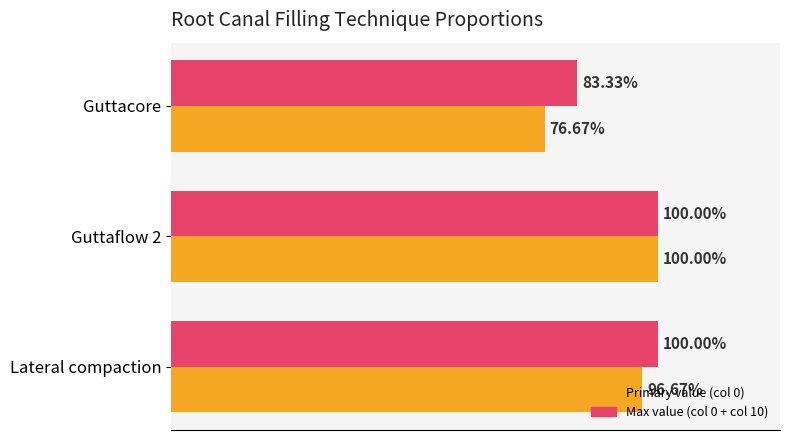

What is the minimum value shown in the chart?

0.8